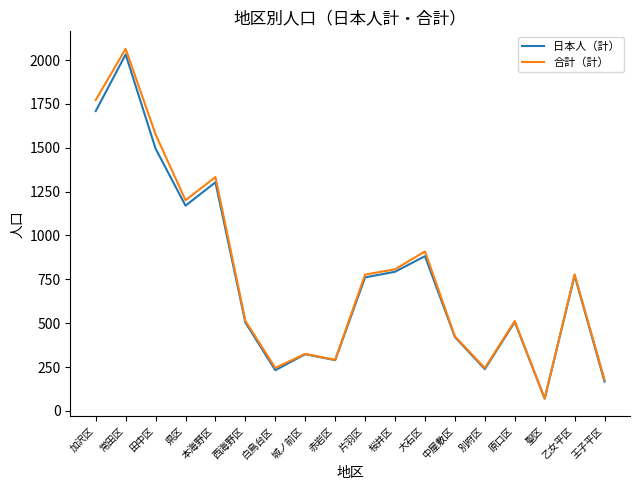

True or false: 日本人（計） has a value of 1303 at 本海野区.

True